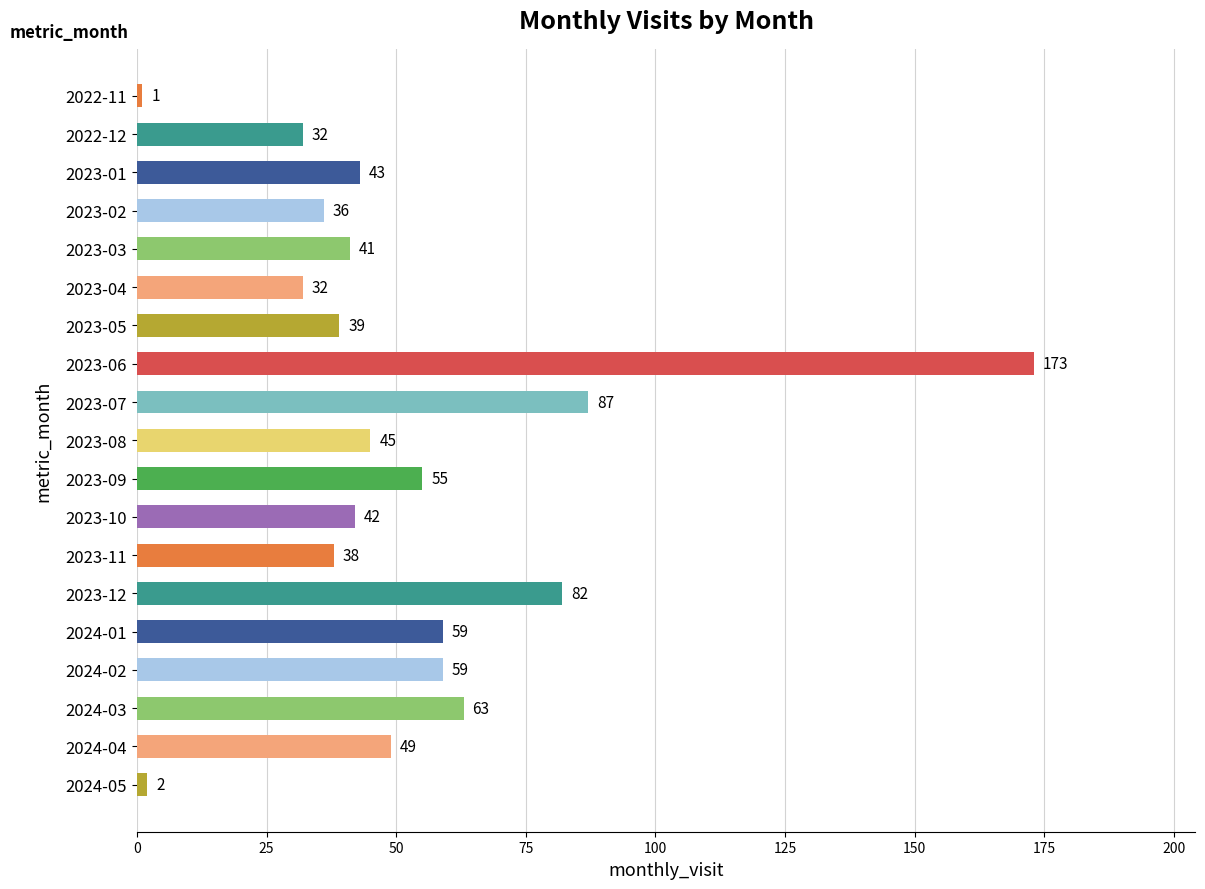

Is it true that the value at 2024-02 is 59?

True